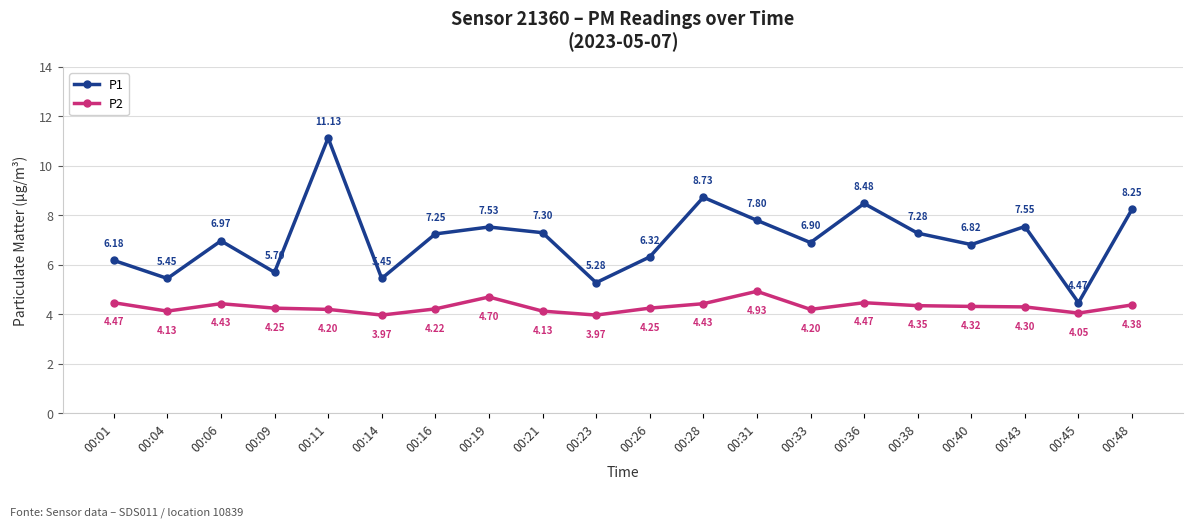

At how many categories does at least one series exceed 5?

19